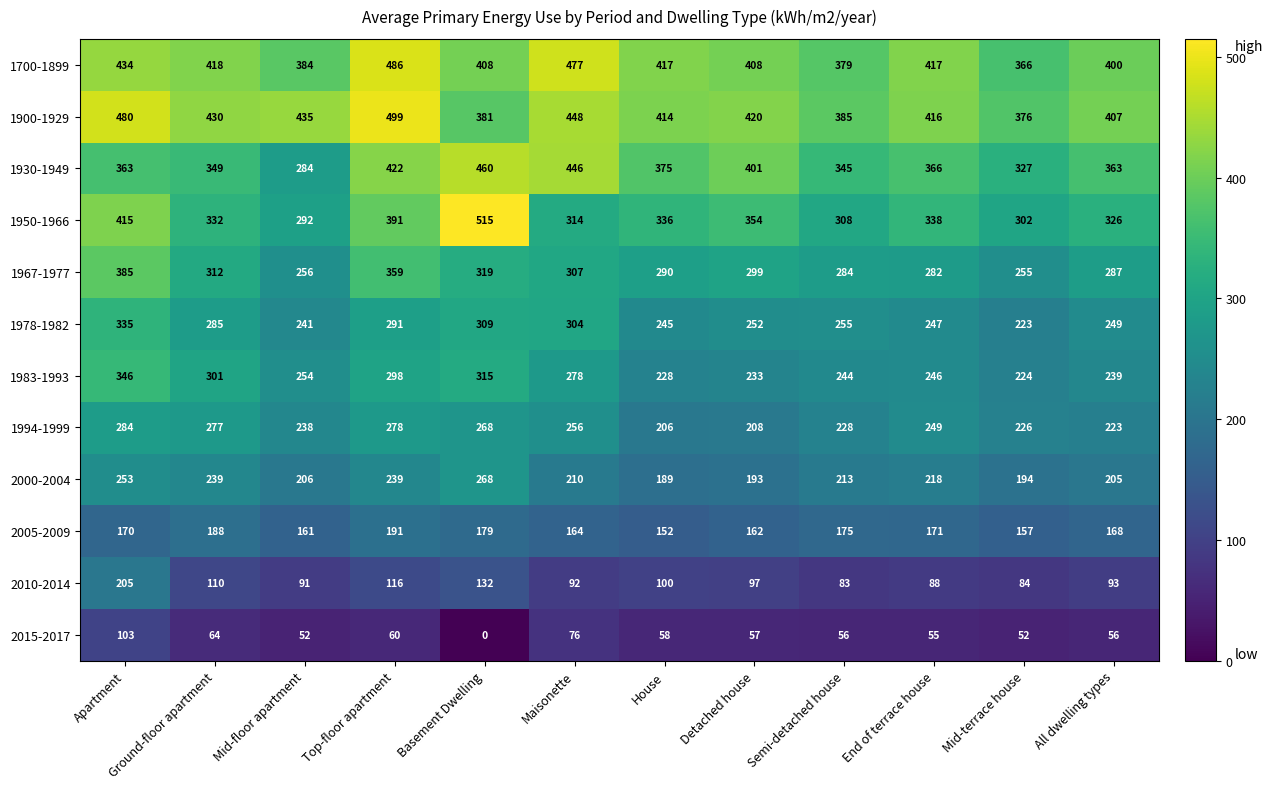

What is the difference between the highest and lowest values at Maisonette?

401